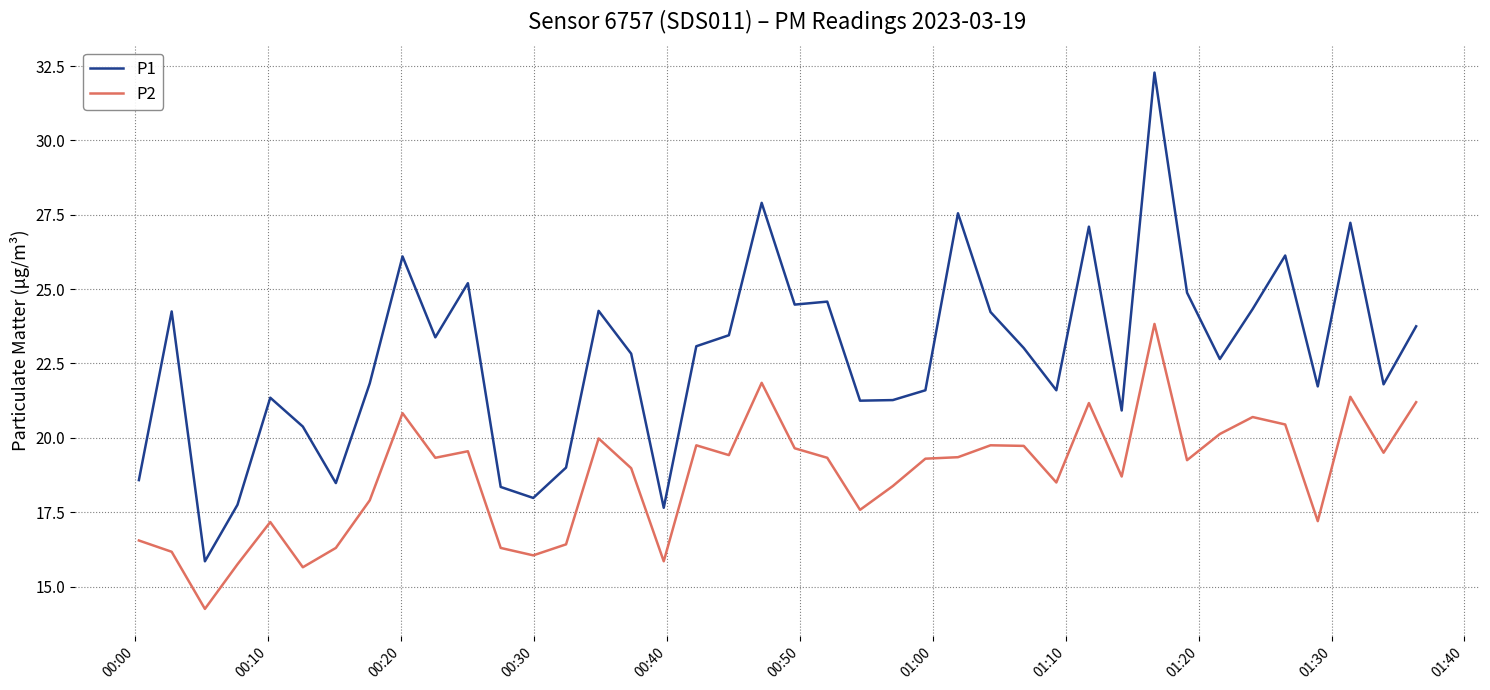

True or false: P2 and P1 intersect in this chart.

False